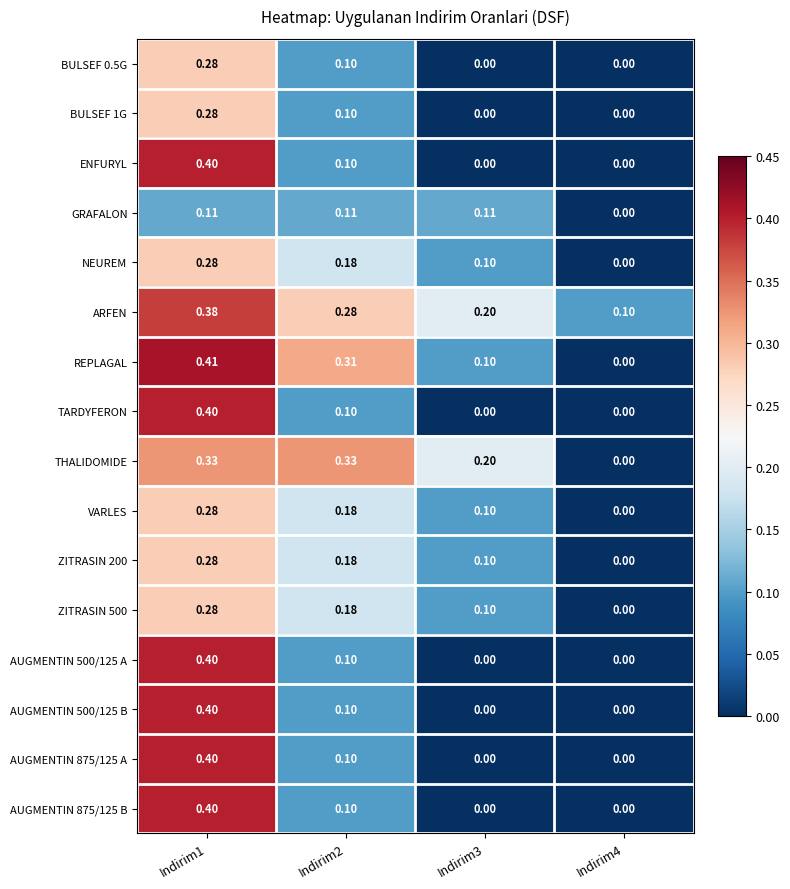

Is the value of NEUREM at Indirim2 greater than the value of GRAFALON at Indirim1?

Yes